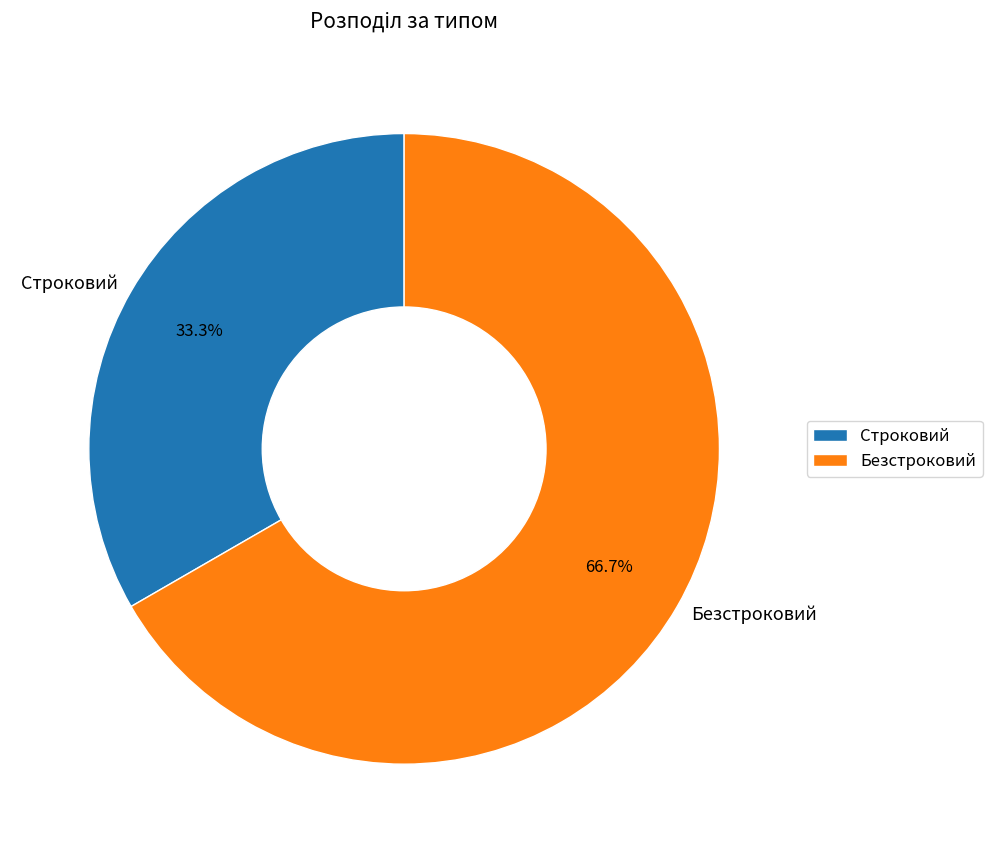

To the nearest percent, what is the difference between the largest and smallest slice percentages?

33%